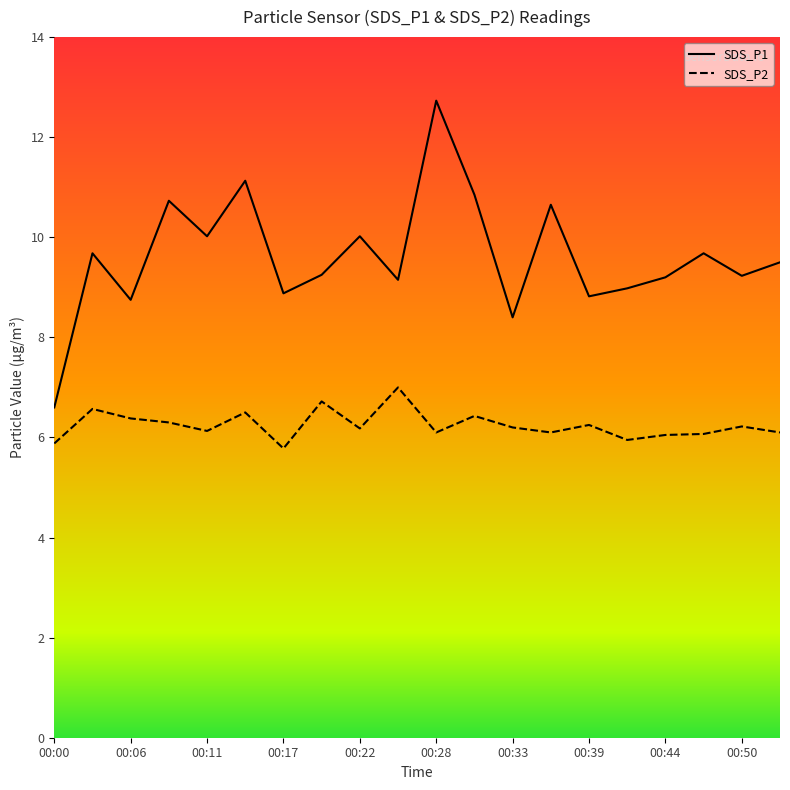

Reading left to right, extract all data points from this chart.

SDS_P1: 6.6	9.7	8.8	10.7	10.0	11.1	8.9	9.2	10.0	9.2	12.7	10.8	8.4	10.7	8.8	9.0	9.2	9.7	9.2	9.5
SDS_P2: 5.9	6.6	6.4	6.3	6.1	6.5	5.8	6.7	6.2	7.0	6.1	6.4	6.2	6.1	6.2	6.0	6.0	6.1	6.2	6.1